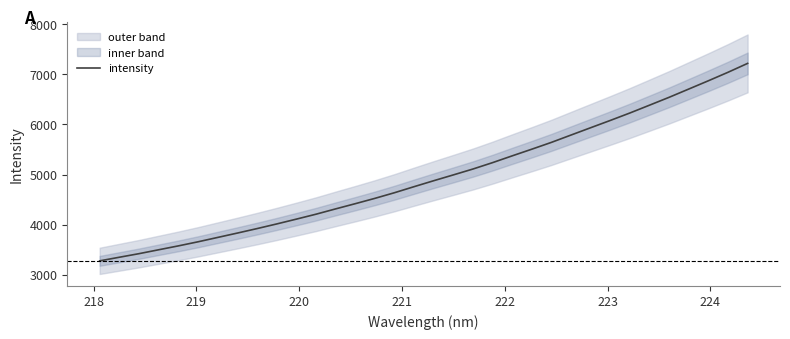

What is the minimum value for intensity?

3277.8